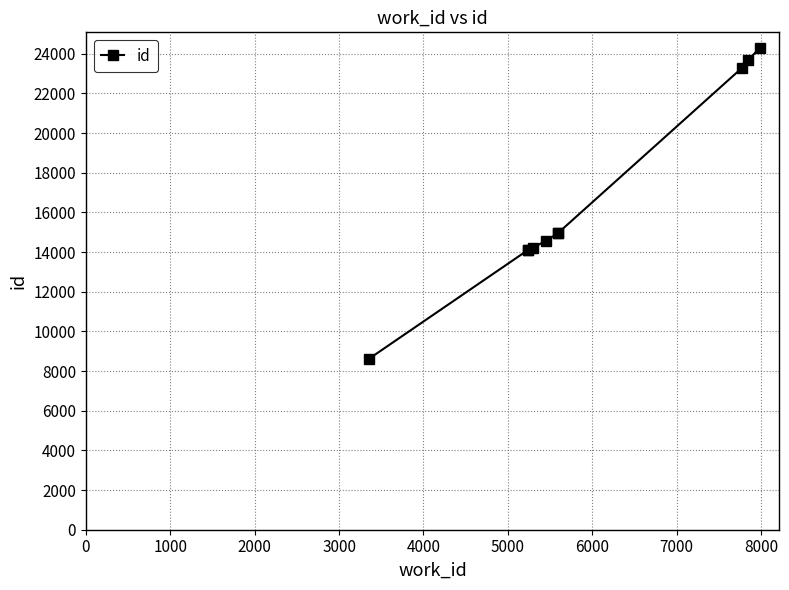

What is the value of the 9th point from the left?

23690